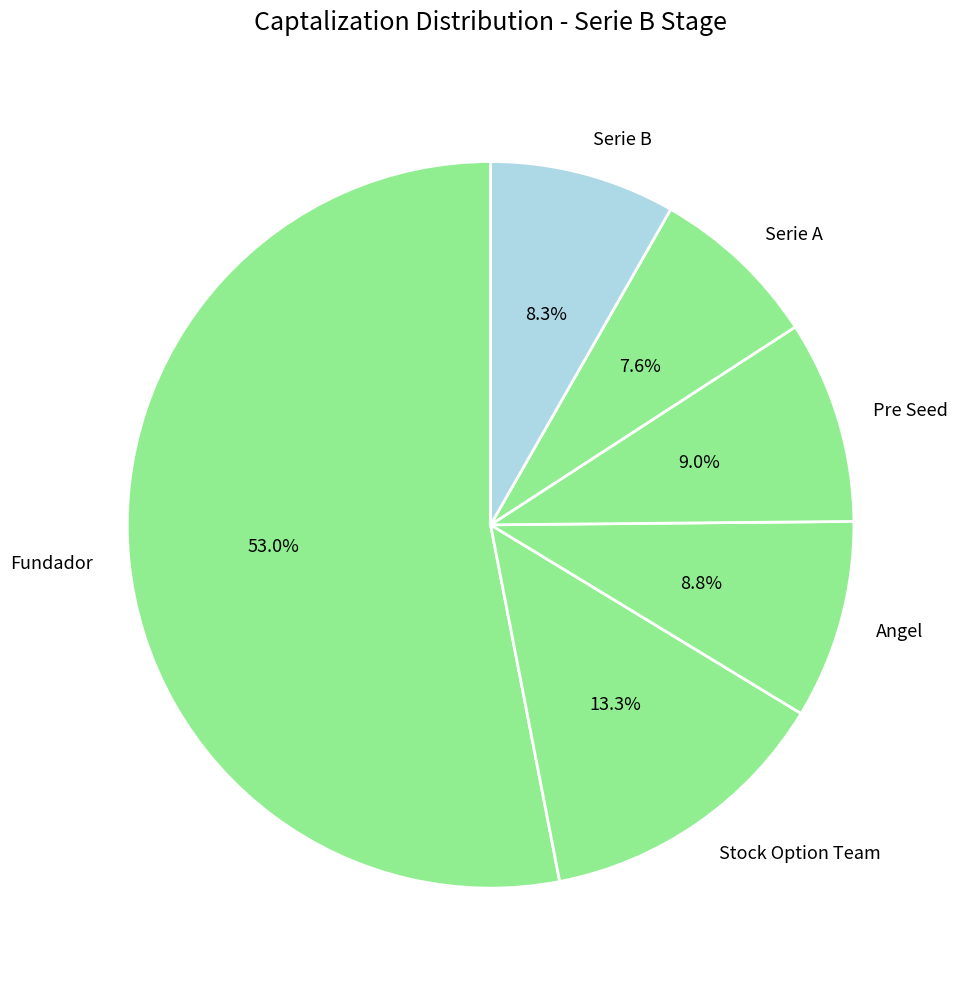

What percentage is the Serie B slice, to the nearest percent?

8%